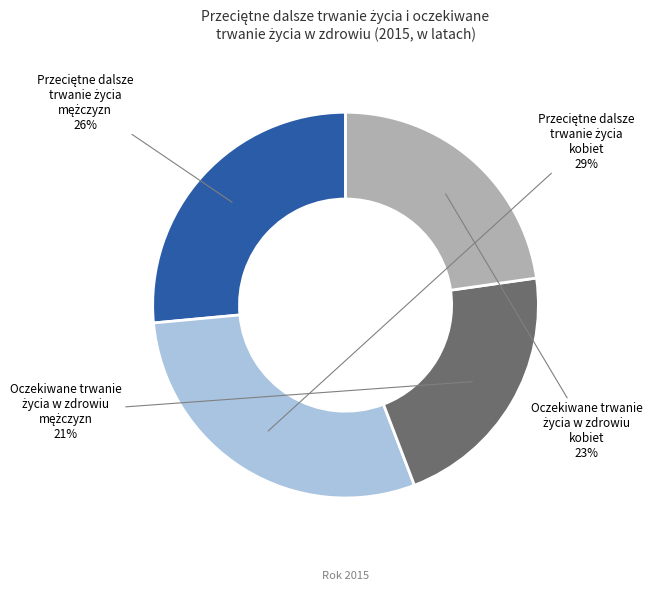

To the nearest percent, what is the difference between the largest and smallest slice percentages?

8%